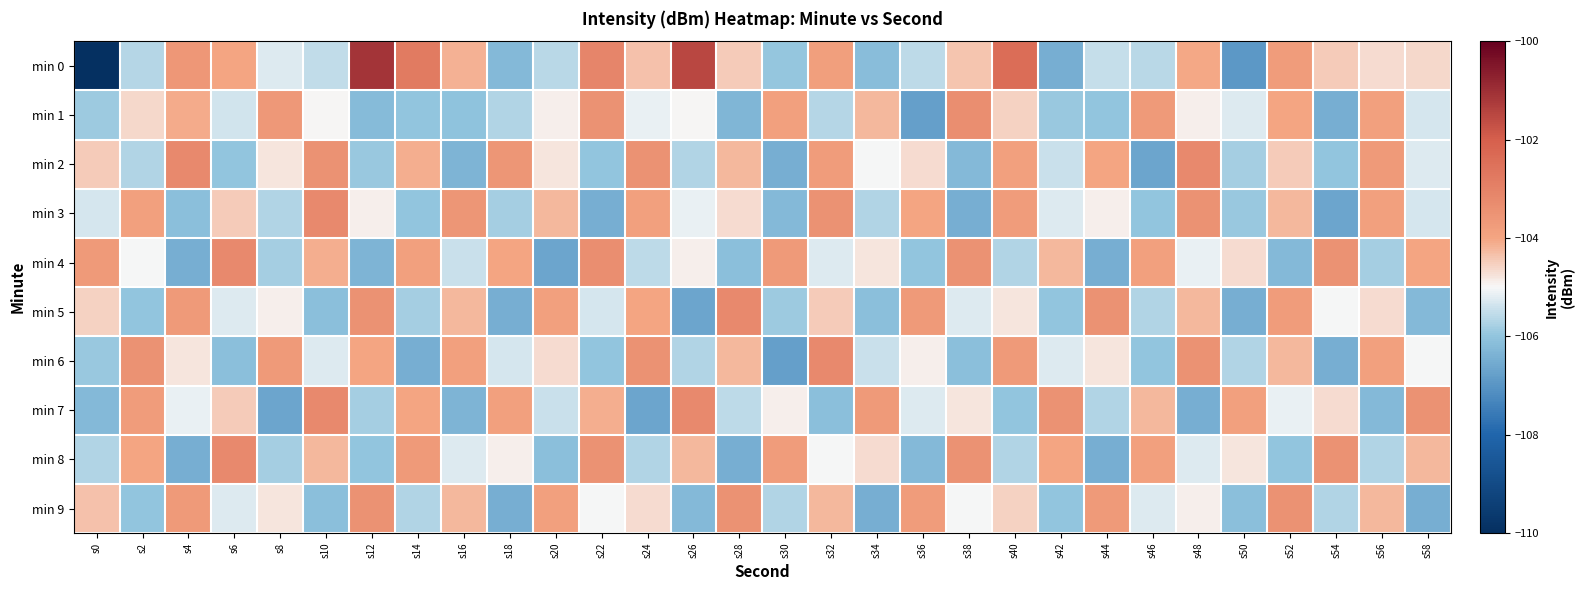

Count the number of categories in the chart.

30